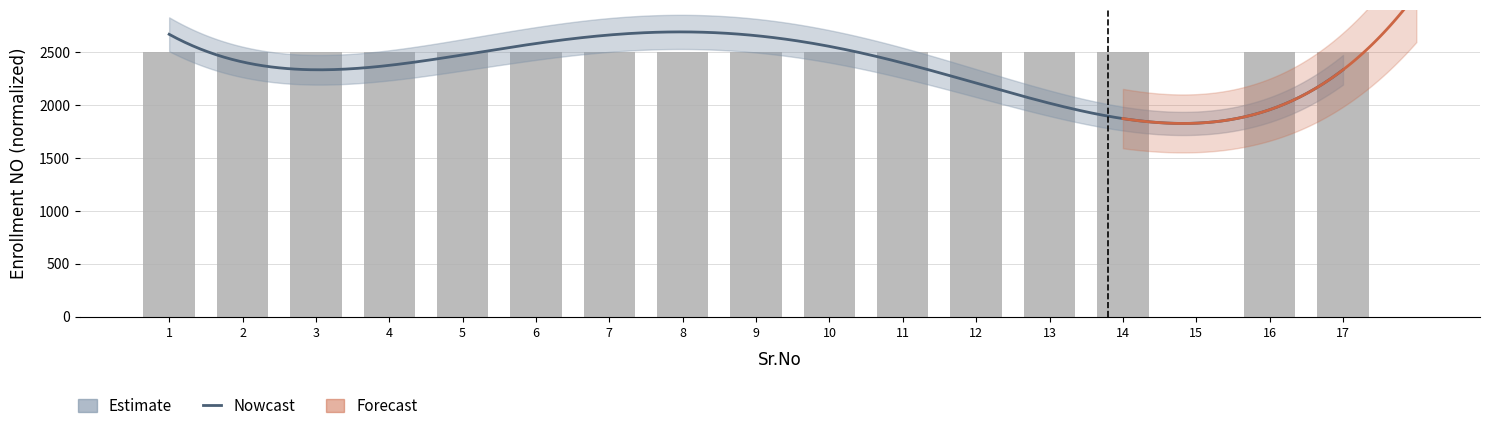

What value does the data have at 7?

2500.0